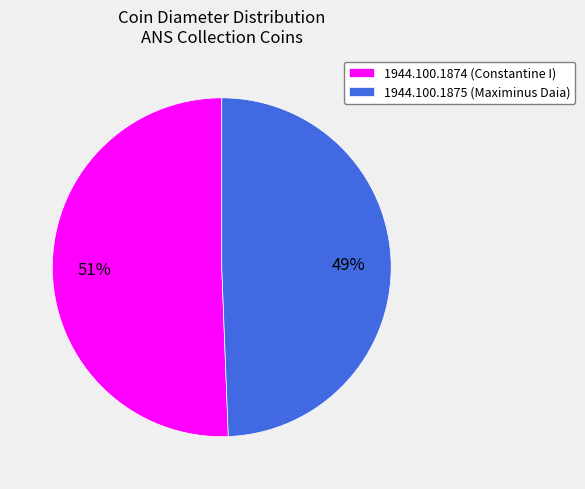

Which category has the smallest portion of the pie?

1944.100.1875 (Maximinus Daia)